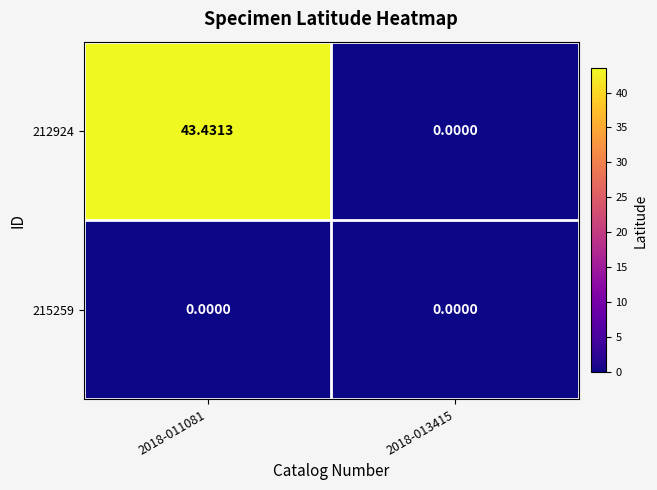

How many data points in 212924 are above 43?

1